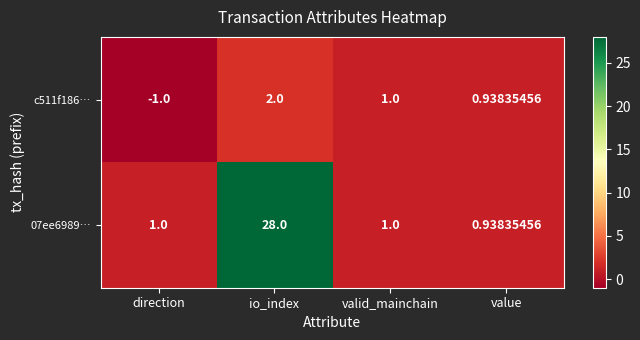

How many series are shown in this chart?

2